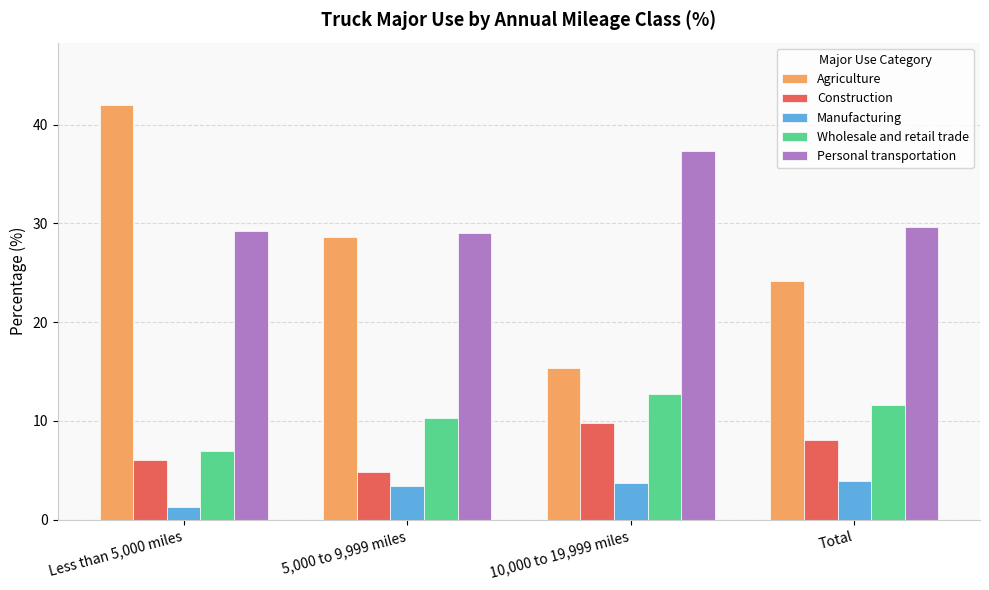

Does the chart contain stacked bars?

No